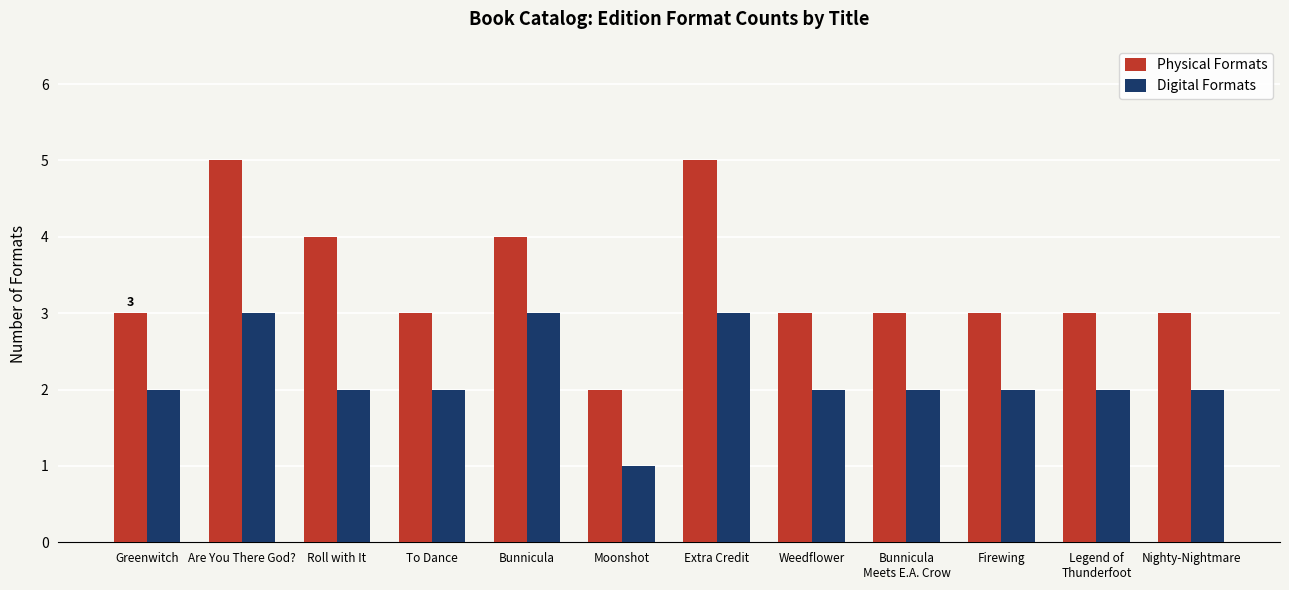

Reading right to left, what are all the values shown in this chart?

Physical Formats: Nighty-Nightmare=3	Legend of
Thunderfoot=3	Firewing=3	Bunnicula
Meets E.A. Crow=3	Weedflower=3	Extra Credit=5	Moonshot=2	Bunnicula=4	To Dance=3	Roll with It=4	Are You There God?=5	Greenwitch=3
Digital Formats: Nighty-Nightmare=2	Legend of
Thunderfoot=2	Firewing=2	Bunnicula
Meets E.A. Crow=2	Weedflower=2	Extra Credit=3	Moonshot=1	Bunnicula=3	To Dance=2	Roll with It=2	Are You There God?=3	Greenwitch=2